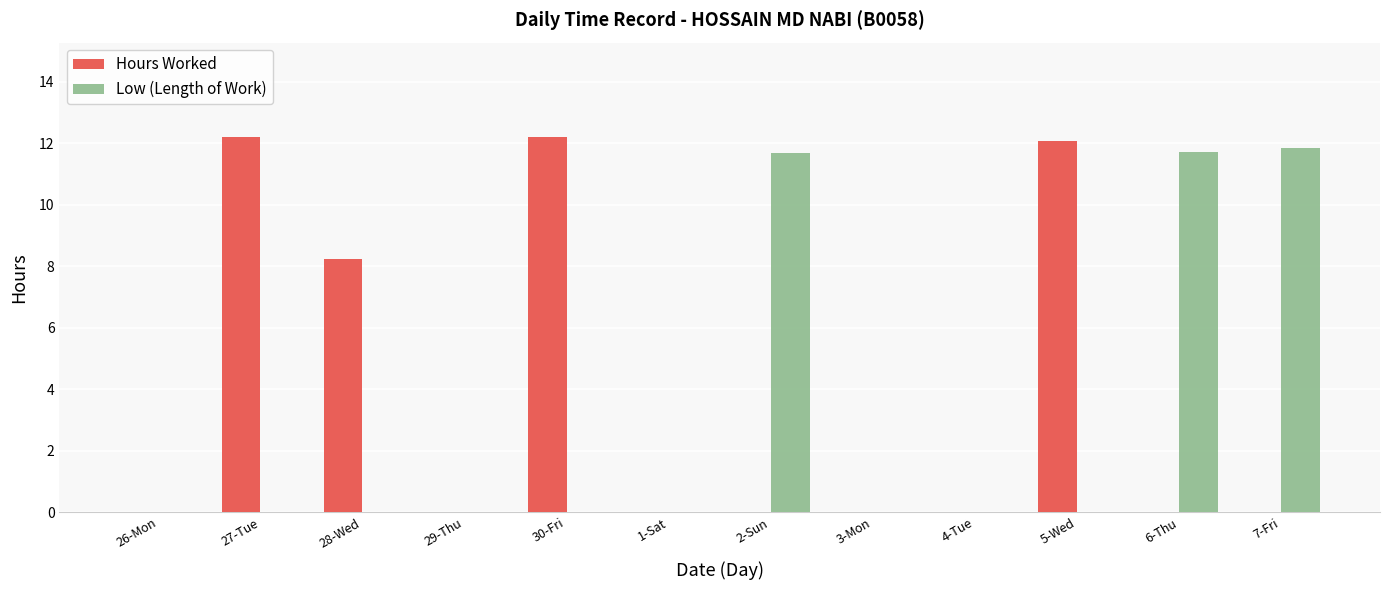

Which series has the largest total across all categories?

Hours Worked